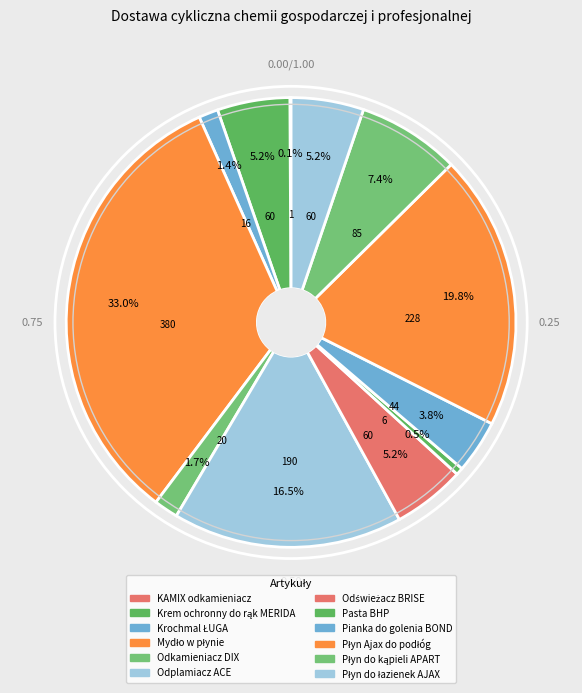

What is the total percentage of KAMIX odkamieniacz and Płyn Ajax do podłóg?

19.9%